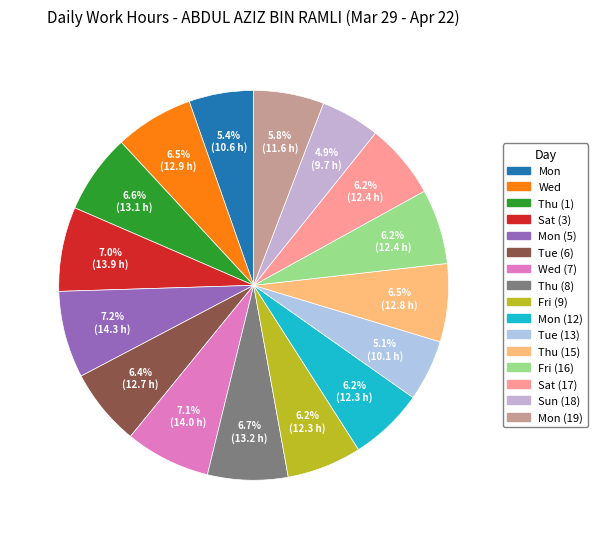

How many slices are in this pie chart?

16